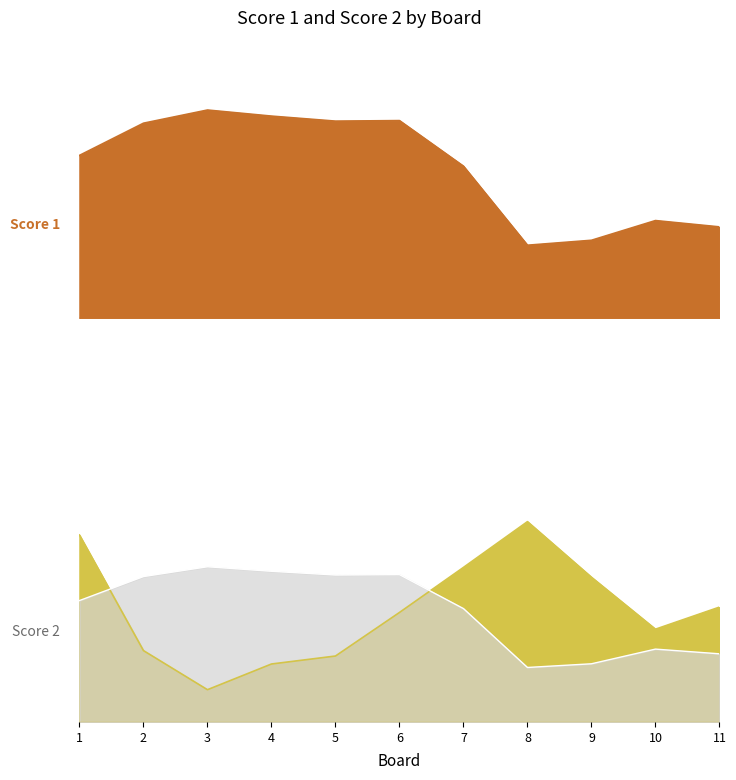

What is the value of the Score 1 point at the 4th from the left?

24